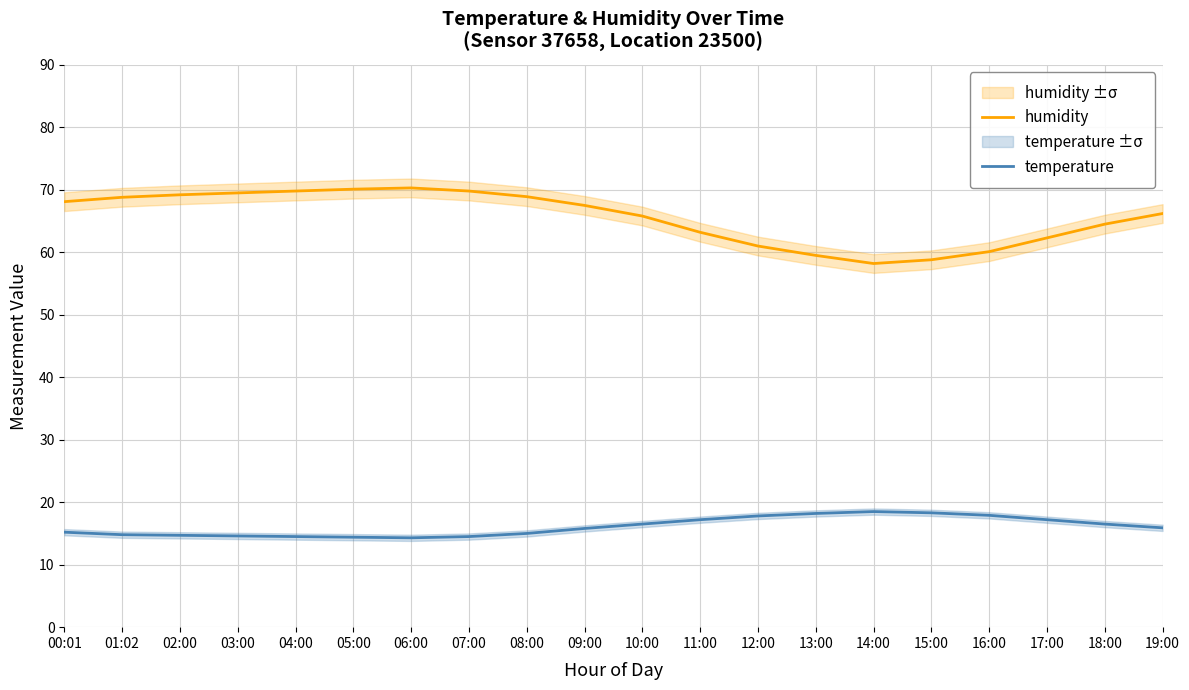

What is the label of the 10th point from the right?

10:00